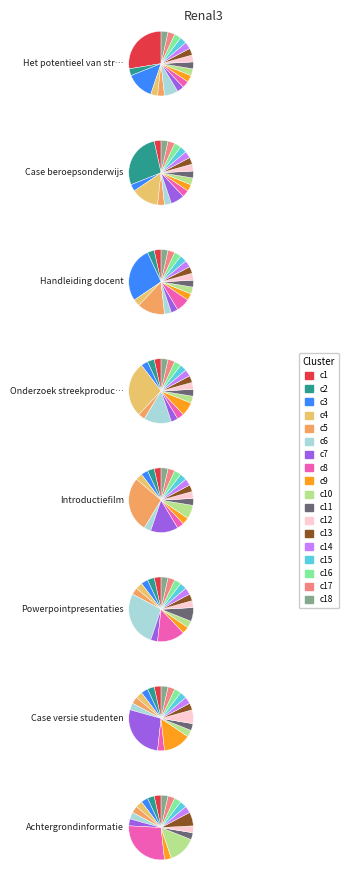

Rank the categories by value from highest to lowest.

Achtergrondinformatie, Case versie studenten, Powerpointpresentaties, Introductiefilm, Onderzoek streekproducten, Handleiding docent, Case beroepsonderwijs, Het potentieel van streekproducten